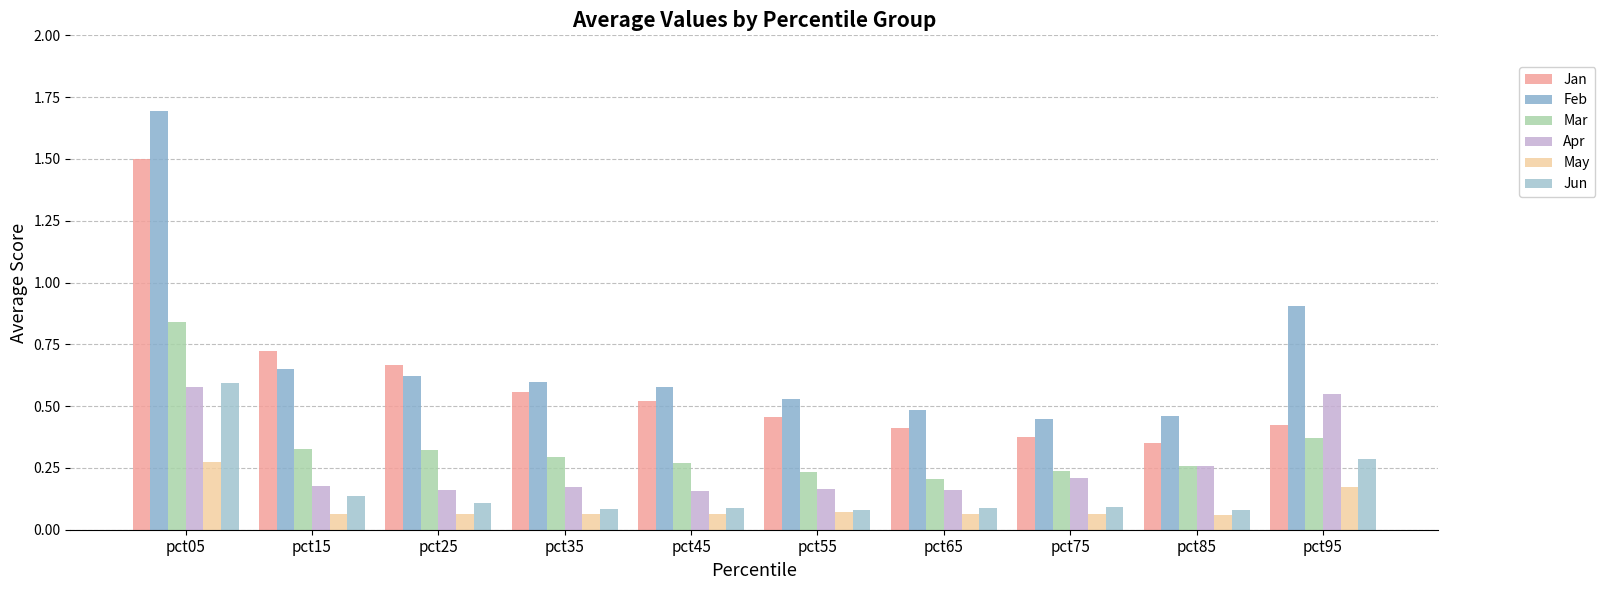

What is the sum of all Mar values?

3.4